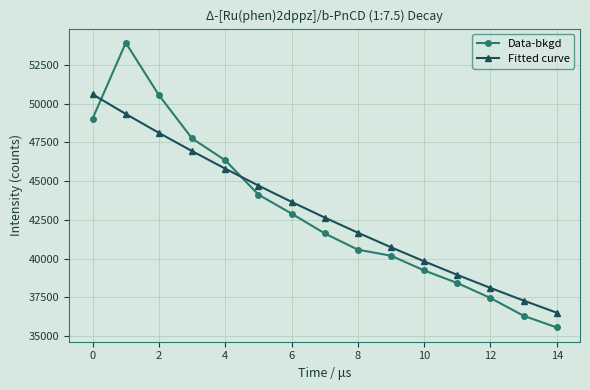

Which series has the widest spread of values?

Data-bkgd